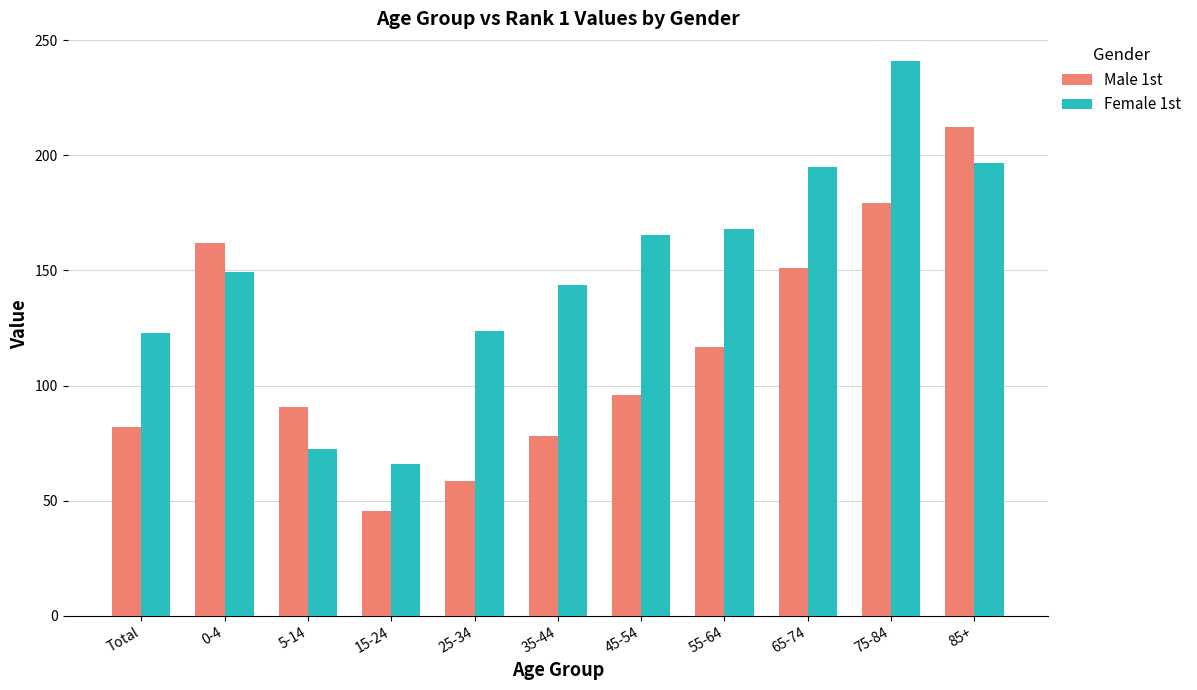

What are all the series names shown in the legend?

Male 1st, Female 1st